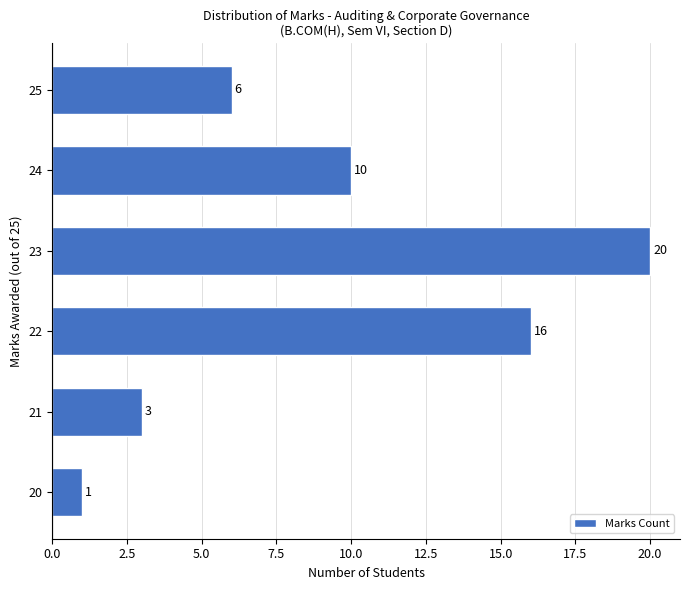

Where is the data nearest to the value 10?

24